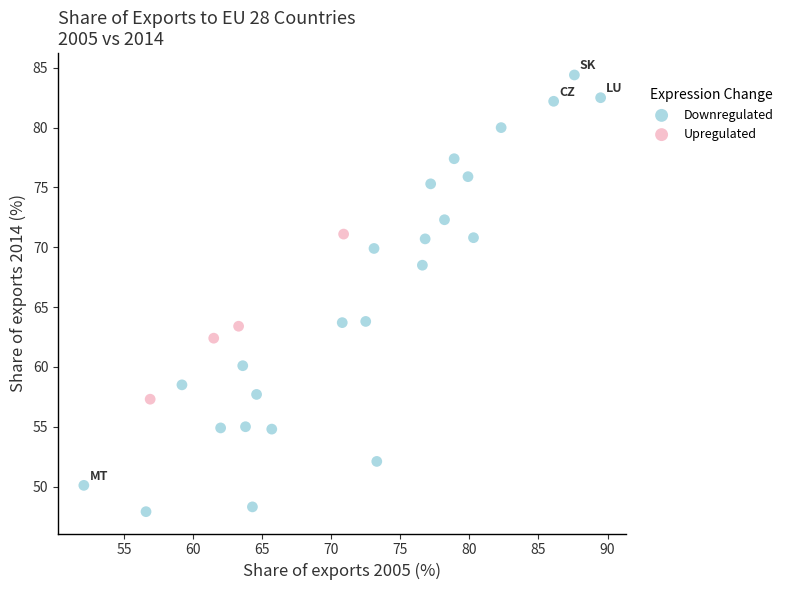

Which series contains the highest Y value?

Downregulated